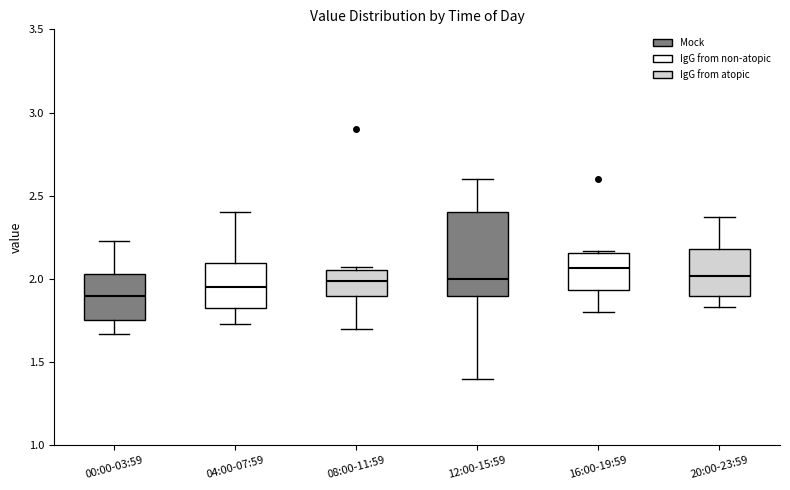

Reading left to right, transcribe this box plot: for each box, give where its median line is, the range the box spans, and where its two whiskers end, as read against the y-axis. The values are not printed on the chart, so give them approximately, as read against the axis.

00:00-03:59: median 1.90, box 1.75 to 2.05, whiskers 1.65 to 2.25
04:00-07:59: median 1.95, box 1.85 to 2.10, whiskers 1.75 to 2.40
08:00-11:59: median 2.00, box 1.90 to 2.05, whiskers 1.70 to 2.05 (just above the box's upper edge)
12:00-15:59: median 2.00, box 1.90 to 2.40, whiskers 1.40 to 2.60
16:00-19:59: median 2.05, box 1.95 to 2.15, whiskers 1.80 to 2.15 (just above the box's upper edge)
20:00-23:59: median 2.00, box 1.90 to 2.20, whiskers 1.85 to 2.35